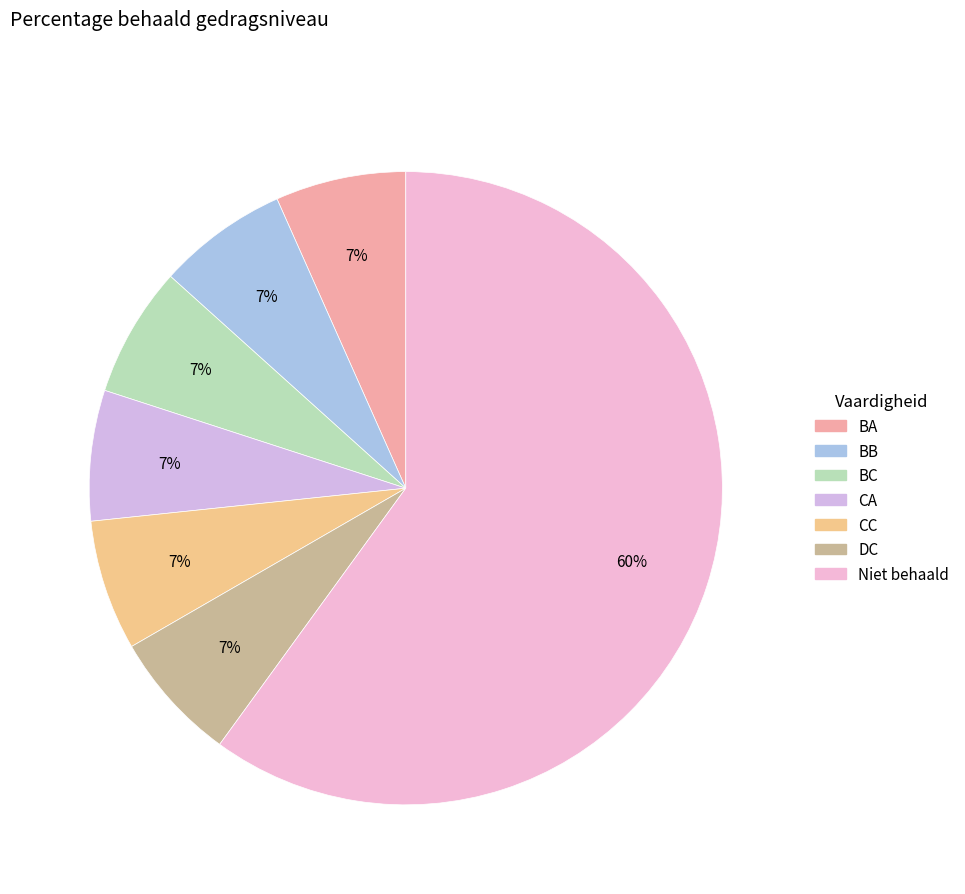

How many slices are in this pie chart?

7